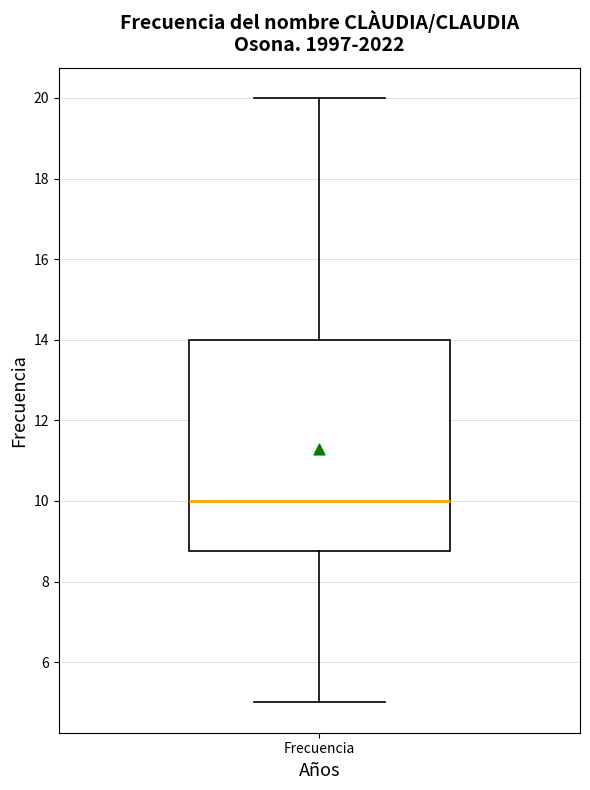

Transcribe this box plot: give where the median line is, the range the box spans, and where the two whiskers end, as read against the y-axis. The values are not printed on the chart, so give them approximately, as read against the axis.

median 10.0, box 8.8 to 14.0, whiskers 5.0 to 20.0